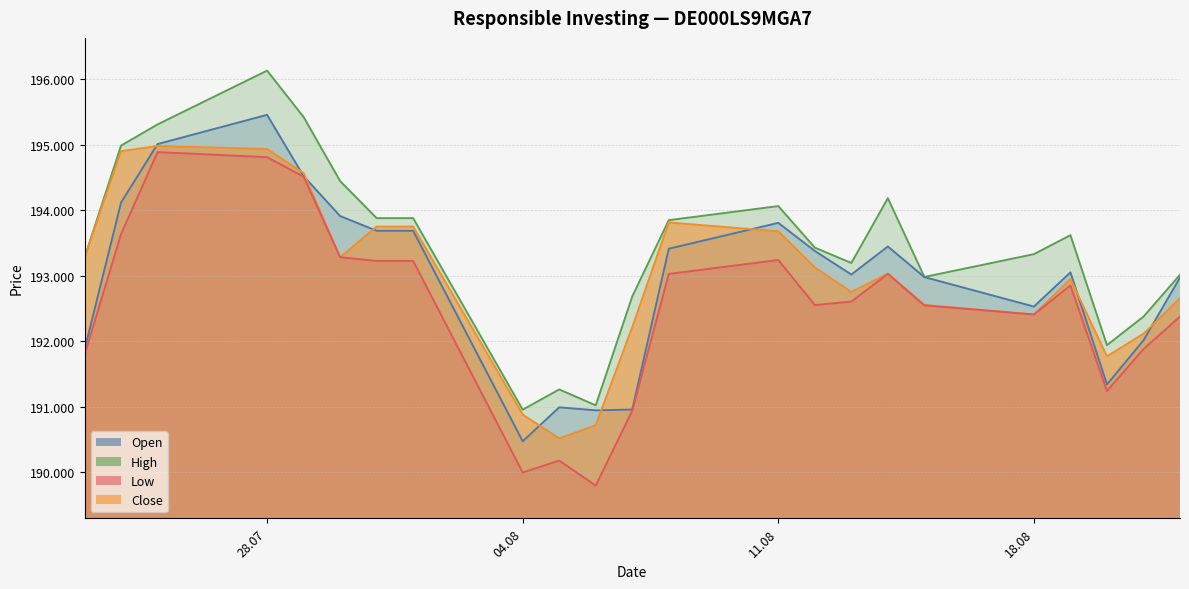

True or false: Open and Low cross at least once.

False